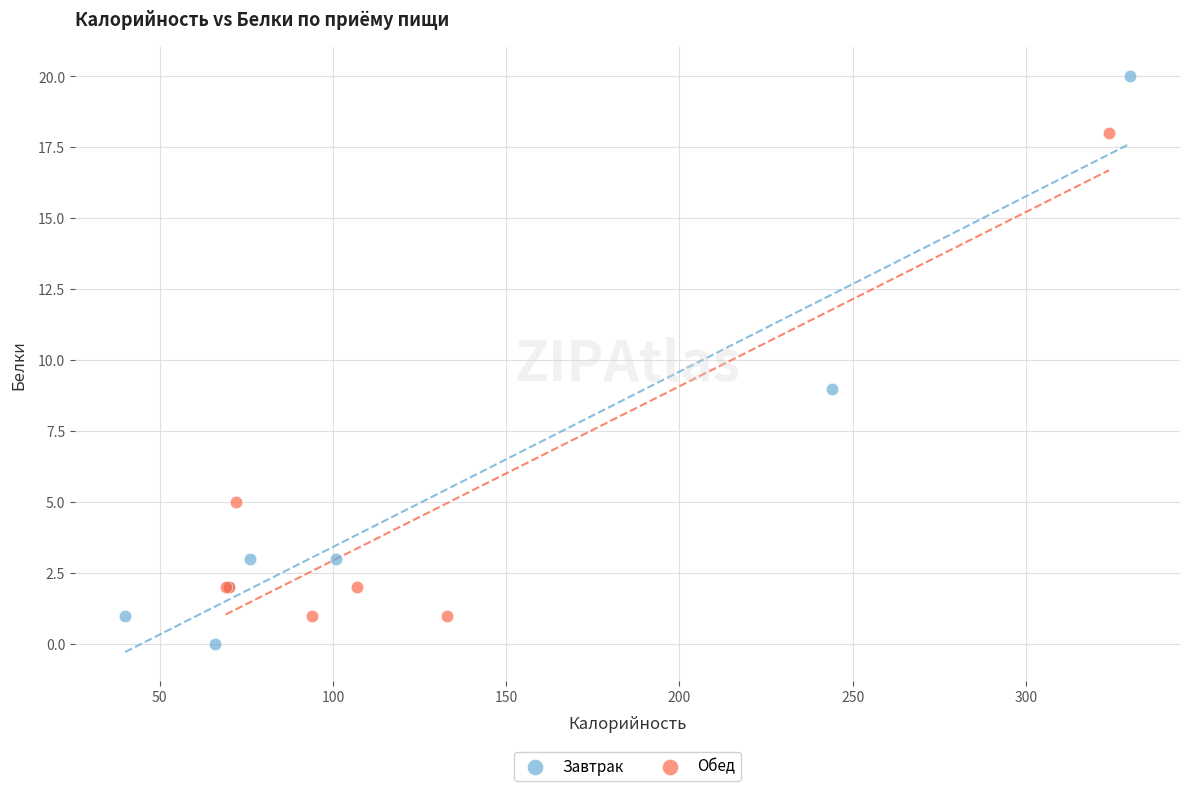

Which series reaches the minimum Y coordinate?

Завтрак